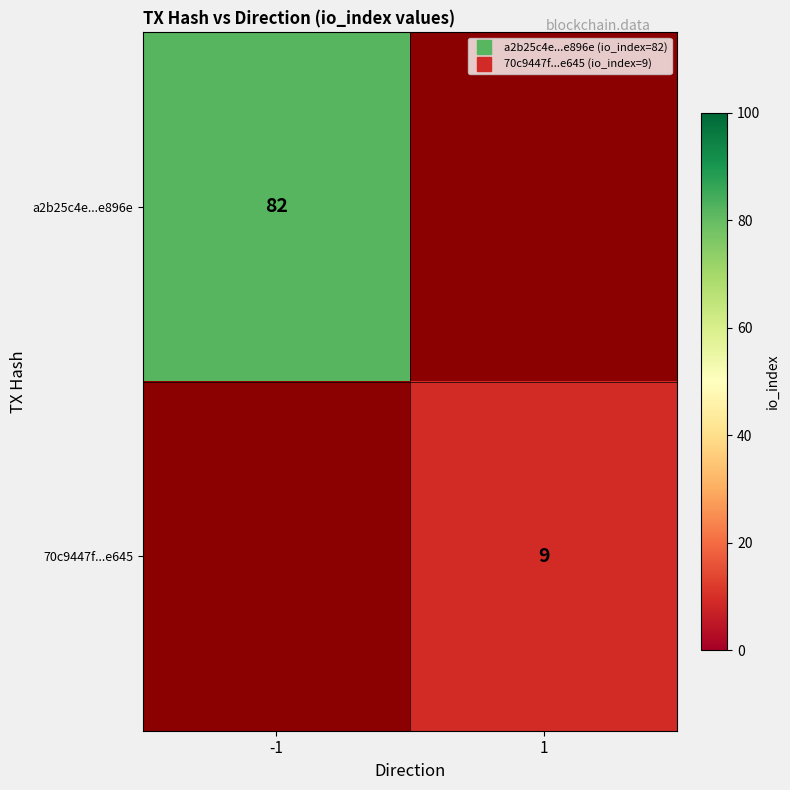

At which label is a2b25c4e...e896e closest to 82?

-1